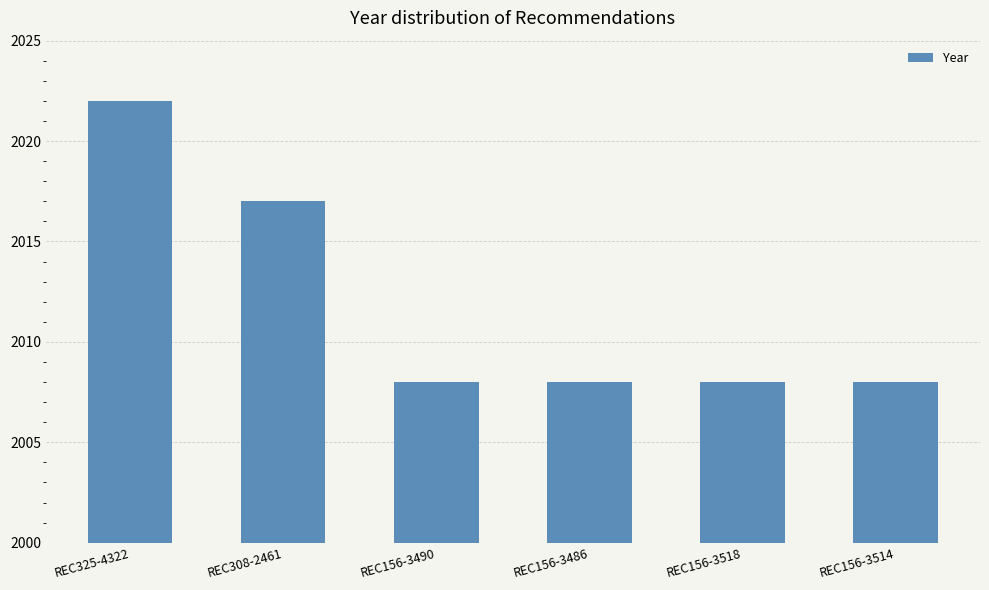

What is the value of the 1st bar from the left?

2022